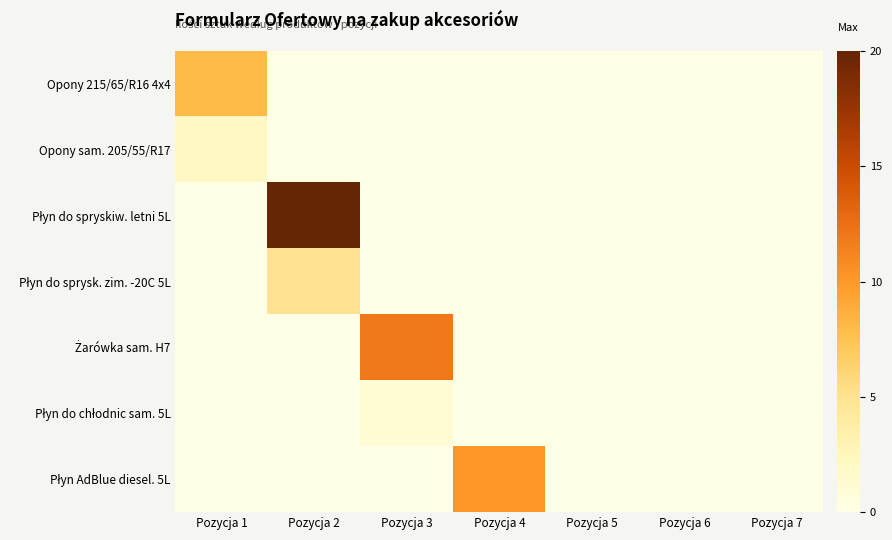

Count the number of data series in this chart.

7